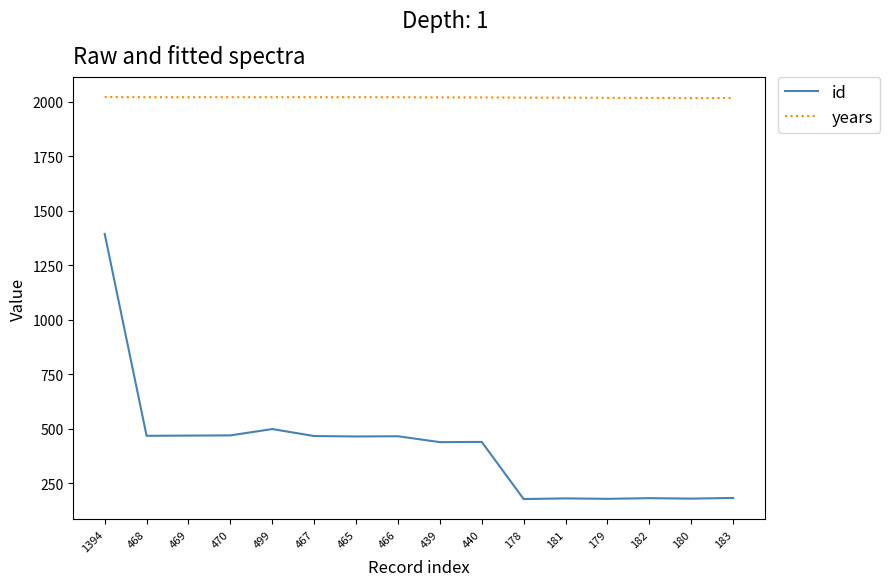

What position from the left is 180?

15